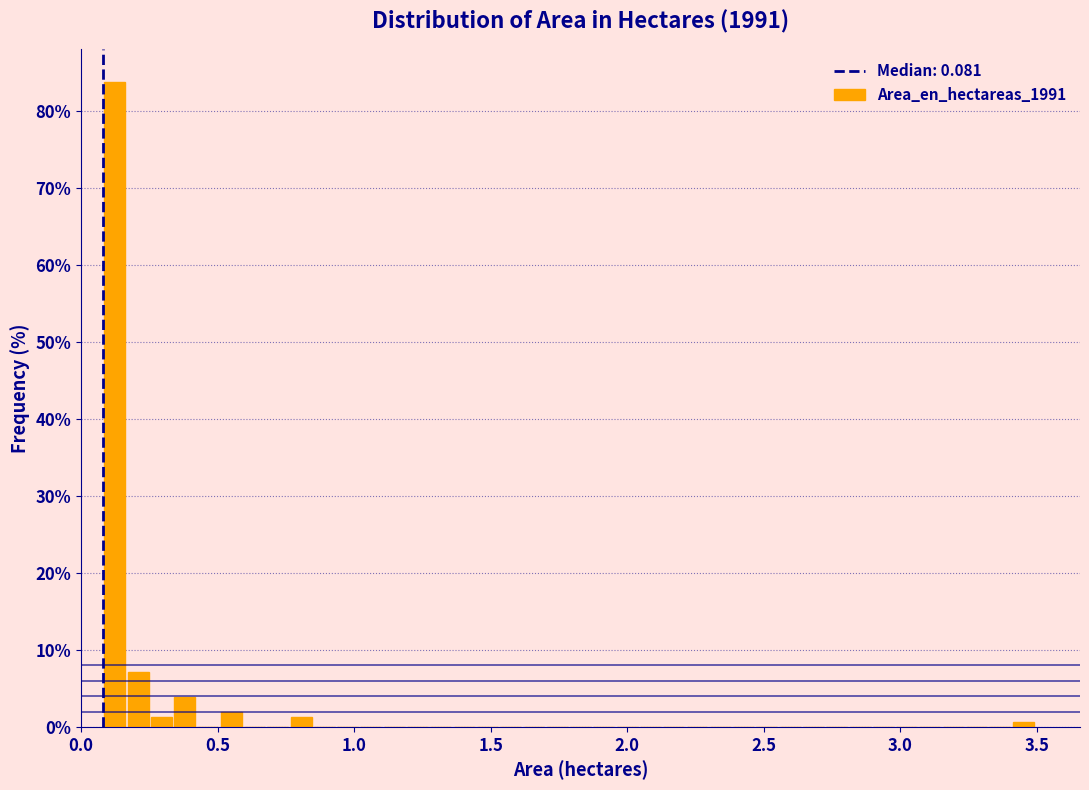

Around what value on the x-axis is the tallest bar? Give the approximate position of its centre, as read against the axis.

0.10